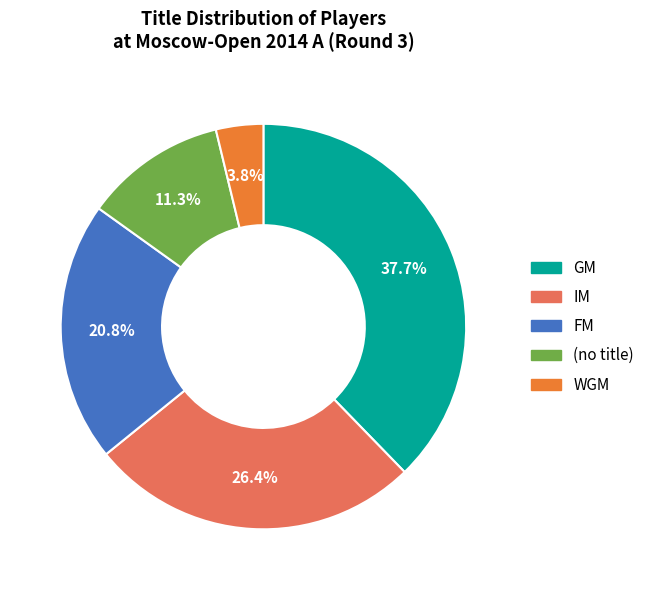

Is there any slice that represents more than half of the pie?

No